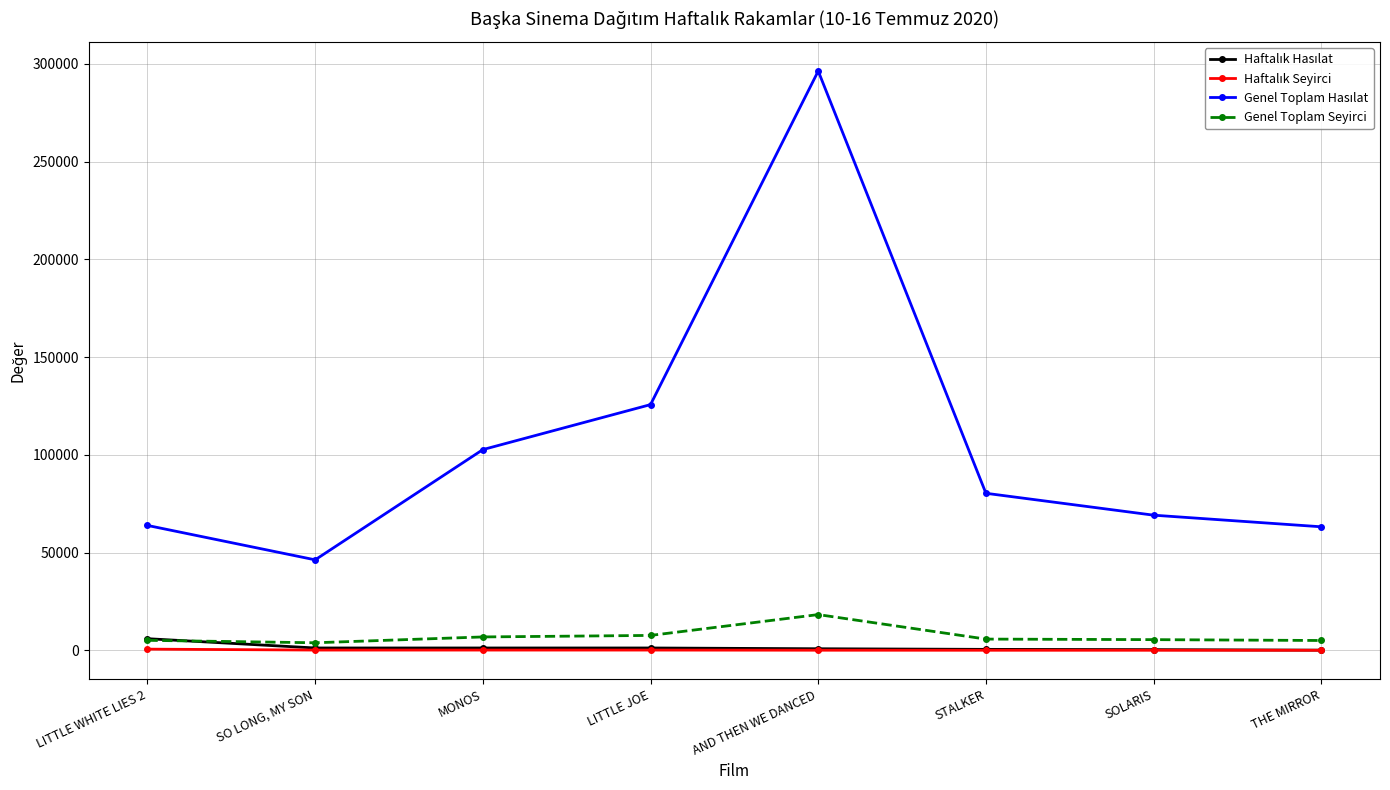

What is the label of the 5th point from the right?

LITTLE JOE